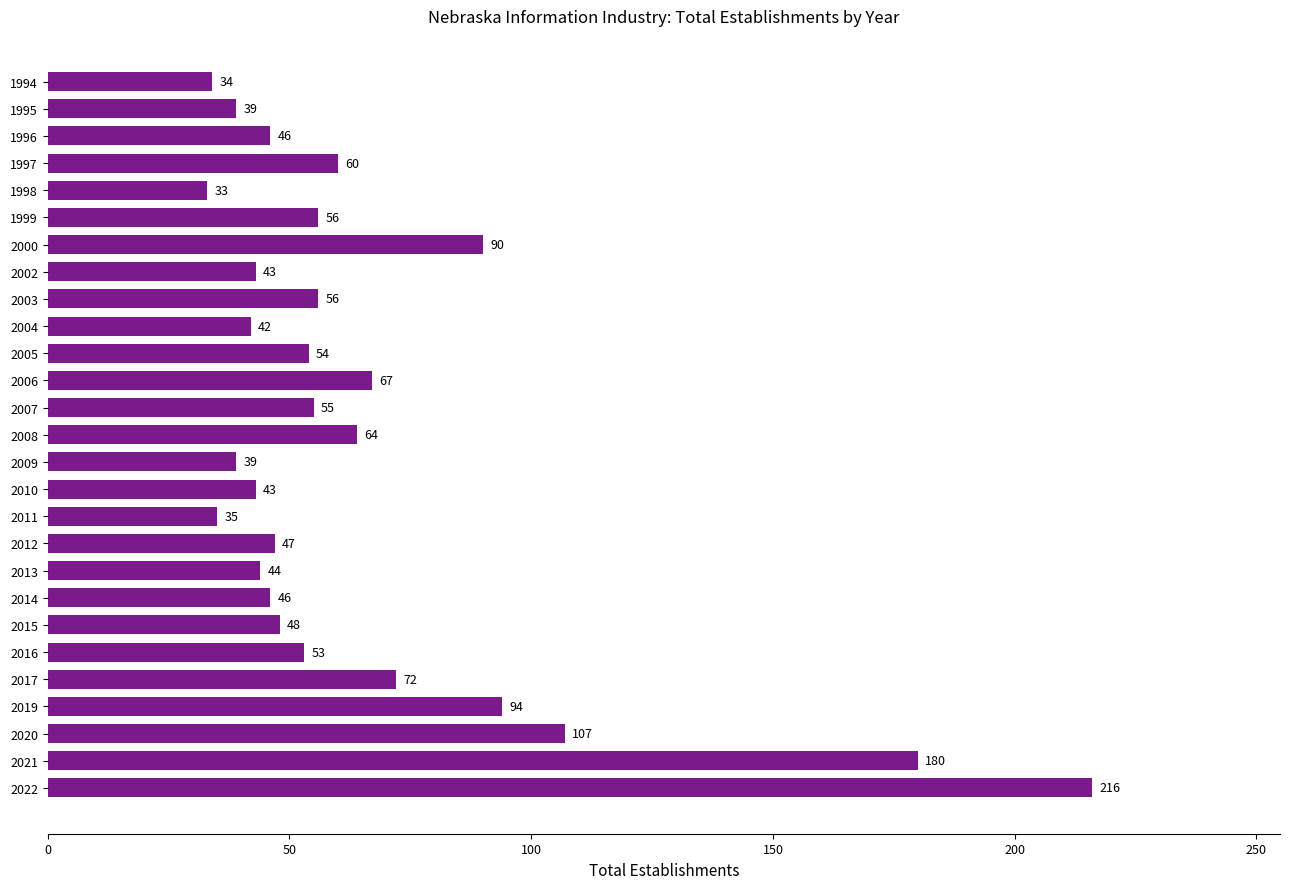

What is the ratio of the value at 2021 to the value at 2007?

3.3